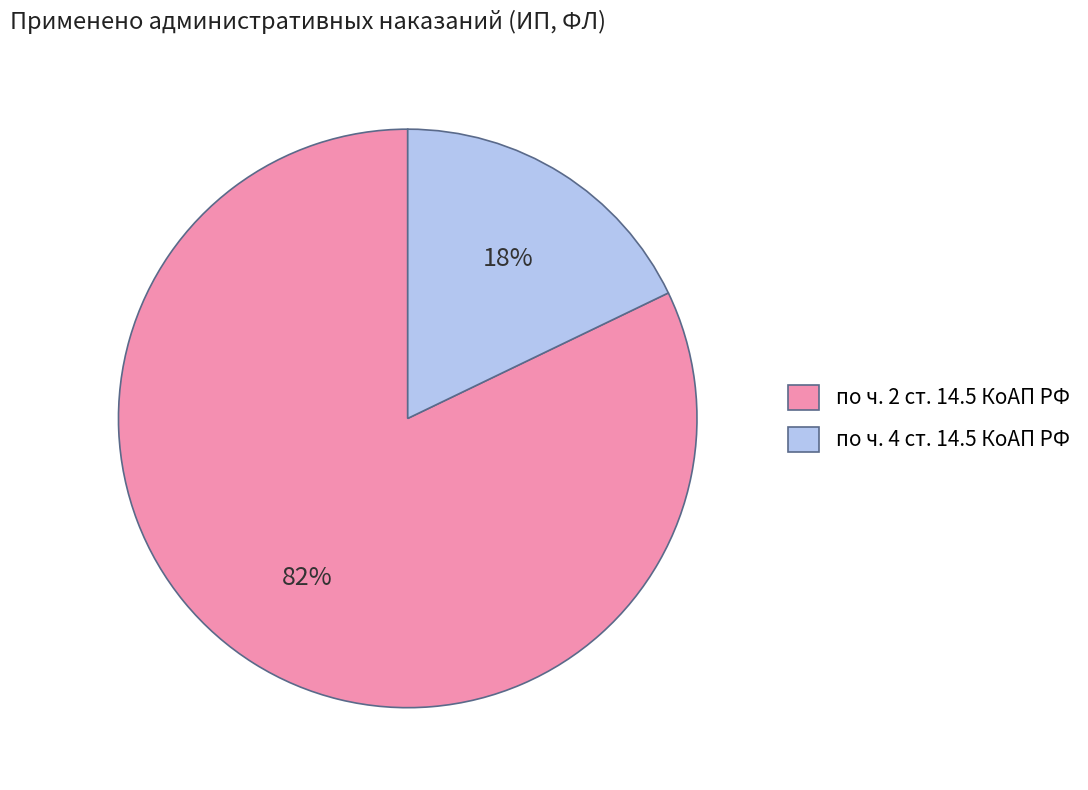

To the nearest percent, what portion does по ч. 4 ст. 14.5 КоАП РФ represent?

18%